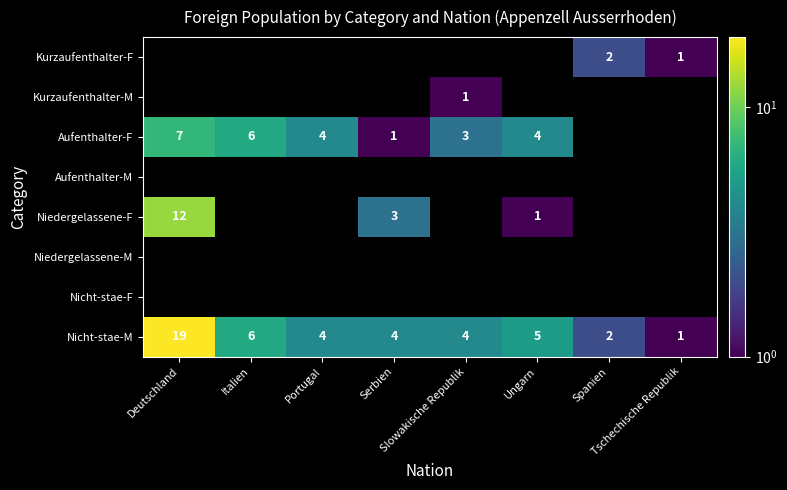

What is the difference between the second highest and minimum values in the Nicht-stae-M series?

5